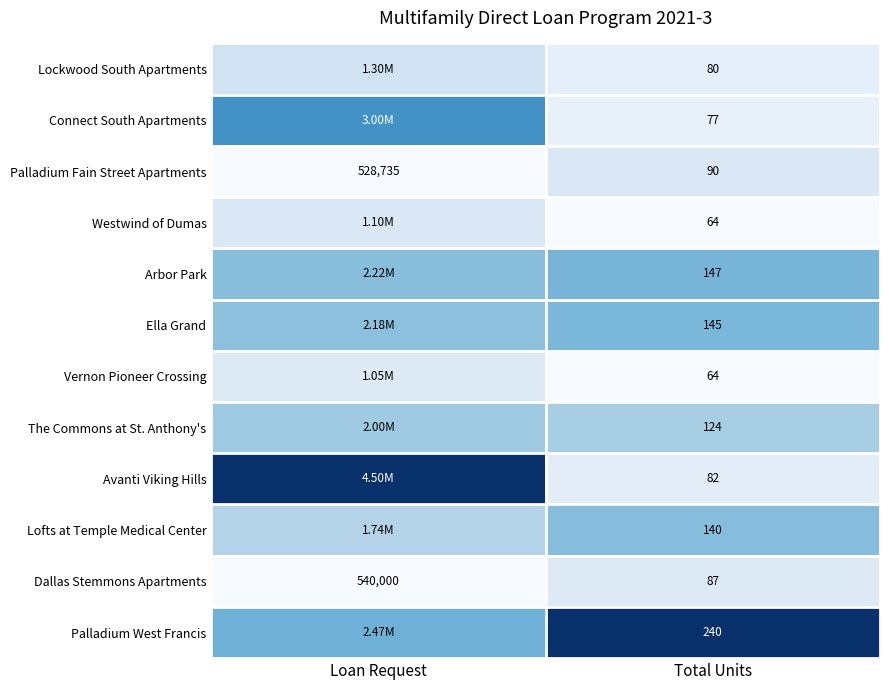

At which label does Dallas Stemmons Apartments reach its minimum?

Total Units